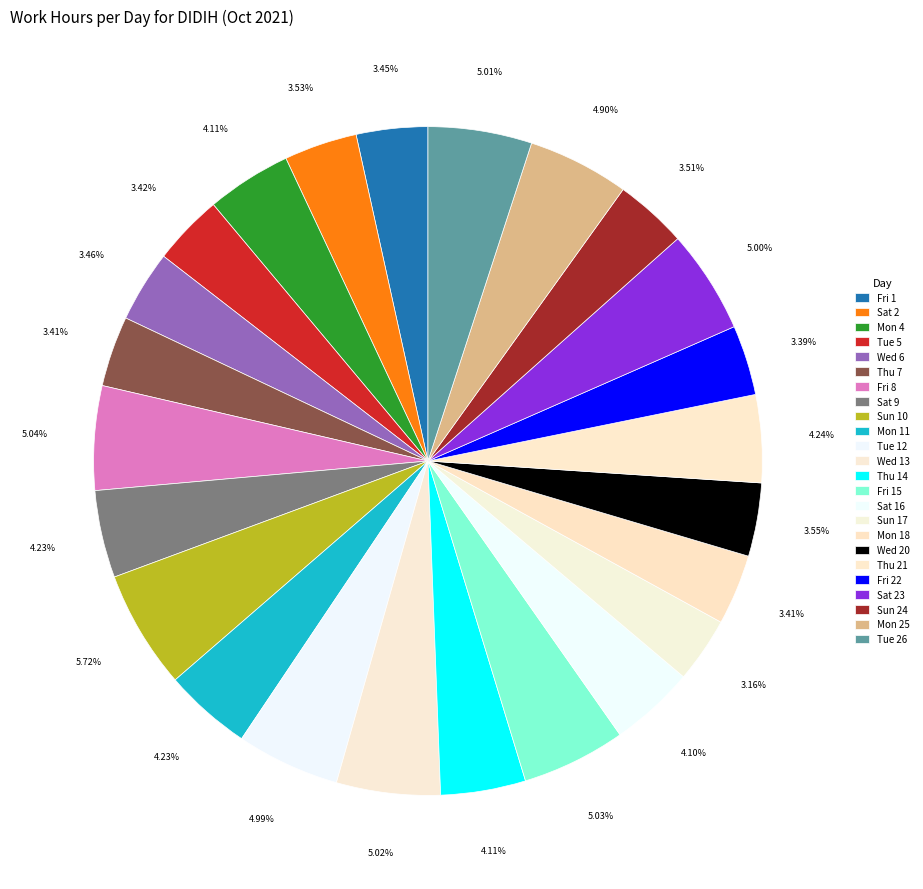

To the nearest percent, what portion does Mon 18 represent?

3%